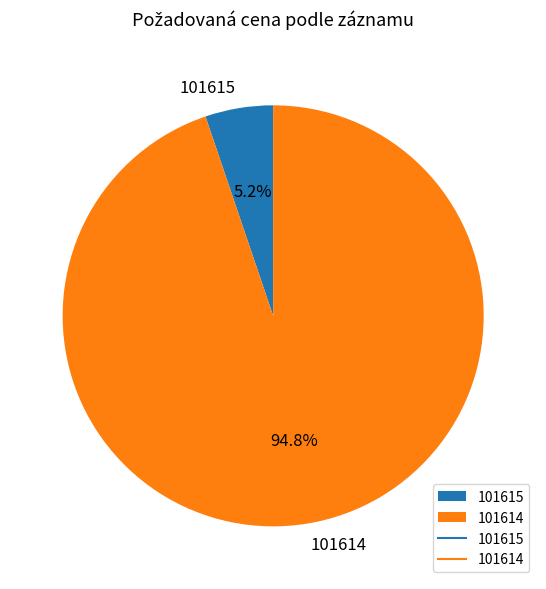

Which category has the biggest portion of the pie?

101614